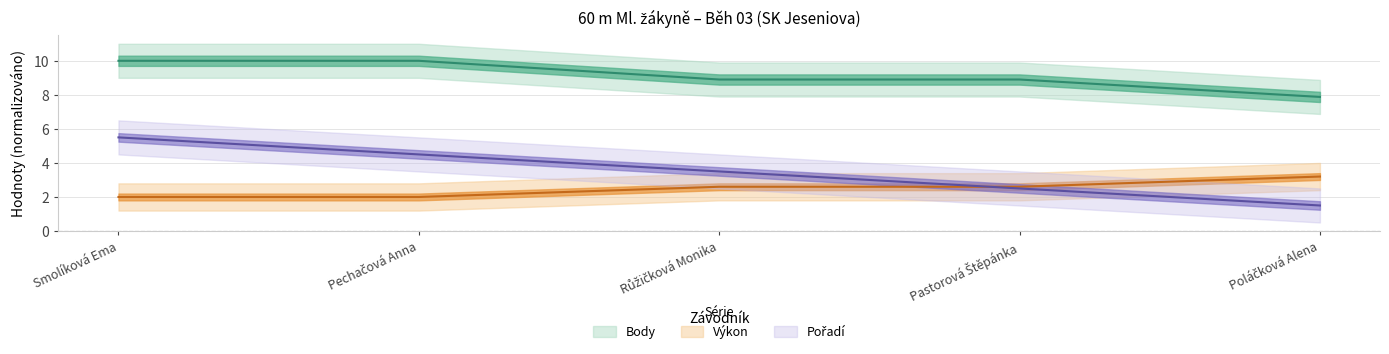

Is it true that Pořadí equals 4.5 at Pechačová Anna?

True